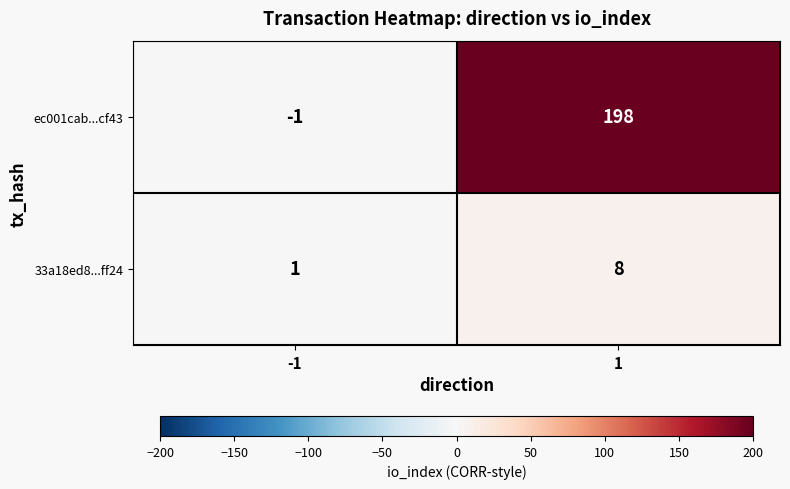

At 1, list the series in order from largest to smallest.

ec001cab...cf43, 33a18ed8...ff24